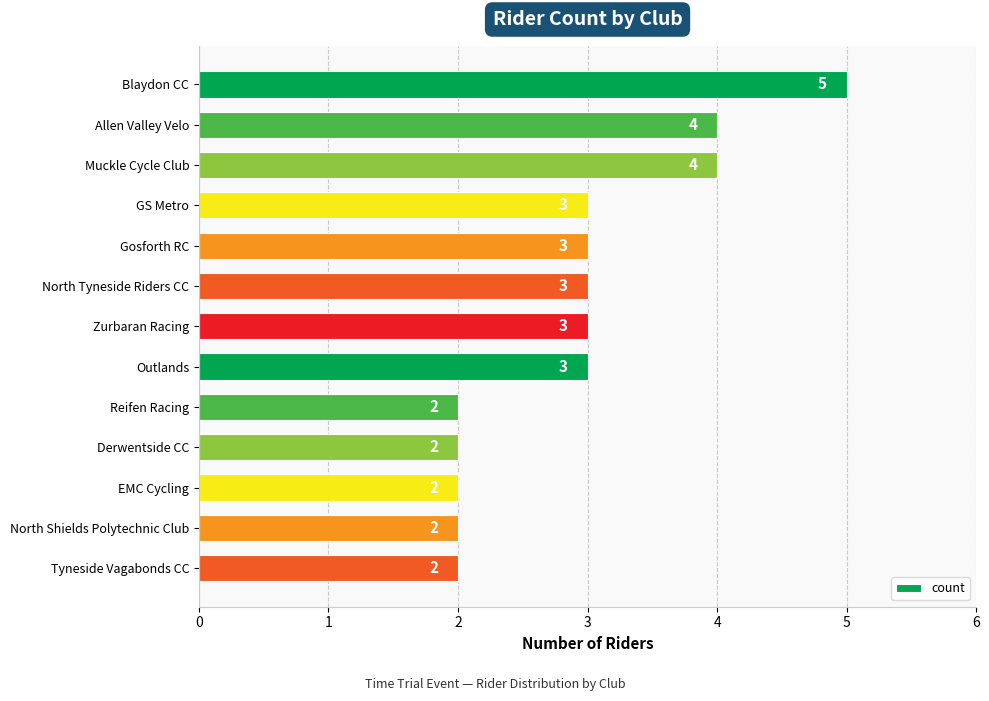

Reading bottom to top, extract all data points from this chart.

2	2	2	2	2	3	3	3	3	3	4	4	5